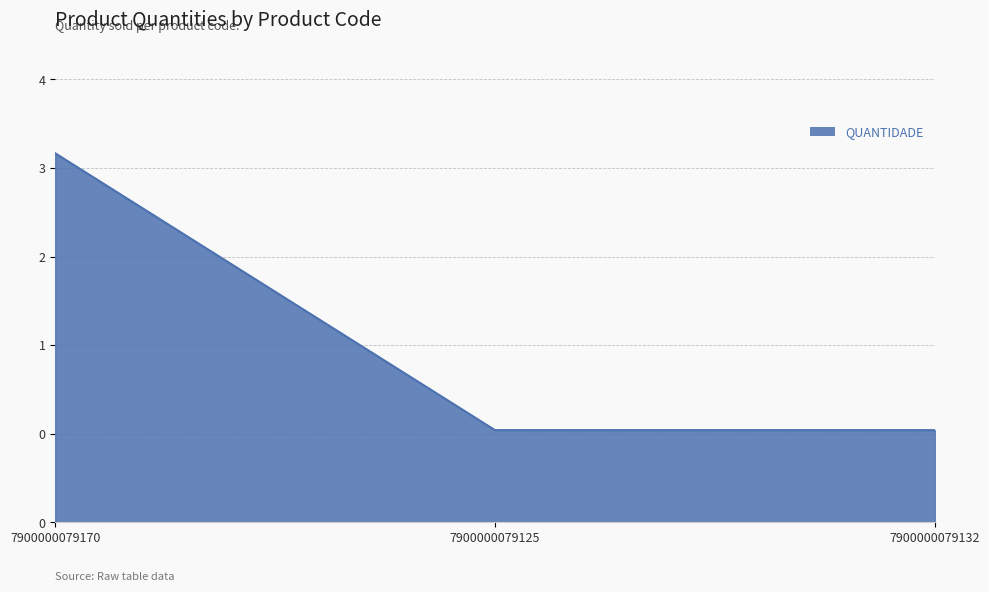

Does the chart display data point markers on the line(s)?

No